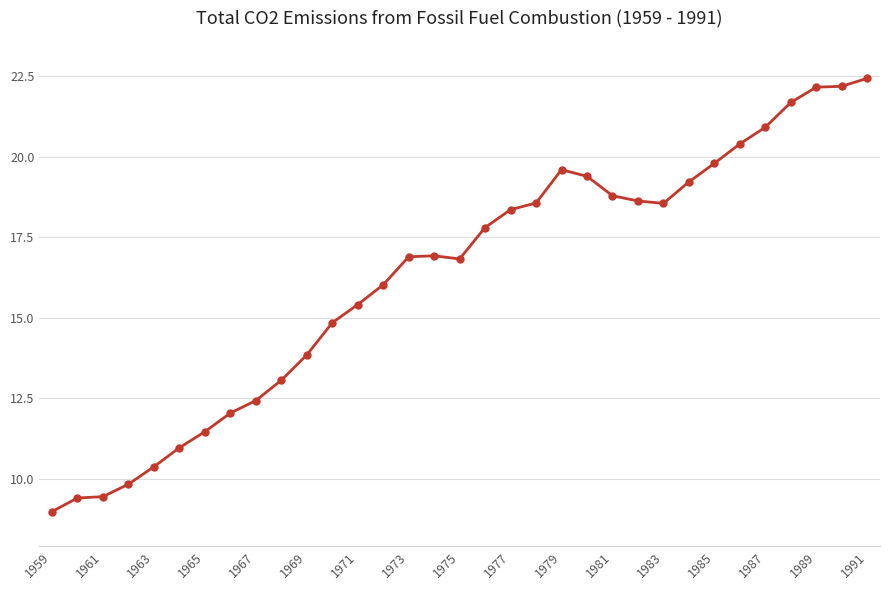

What is the value of the 28th point from the left?

20.4